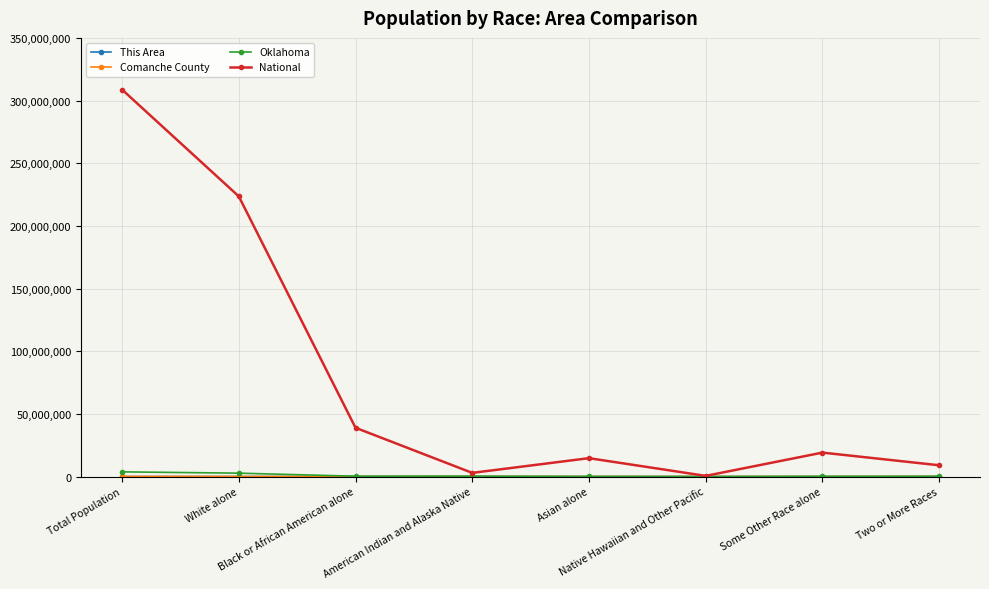

At how many categories does at least one series exceed 35366908?

3